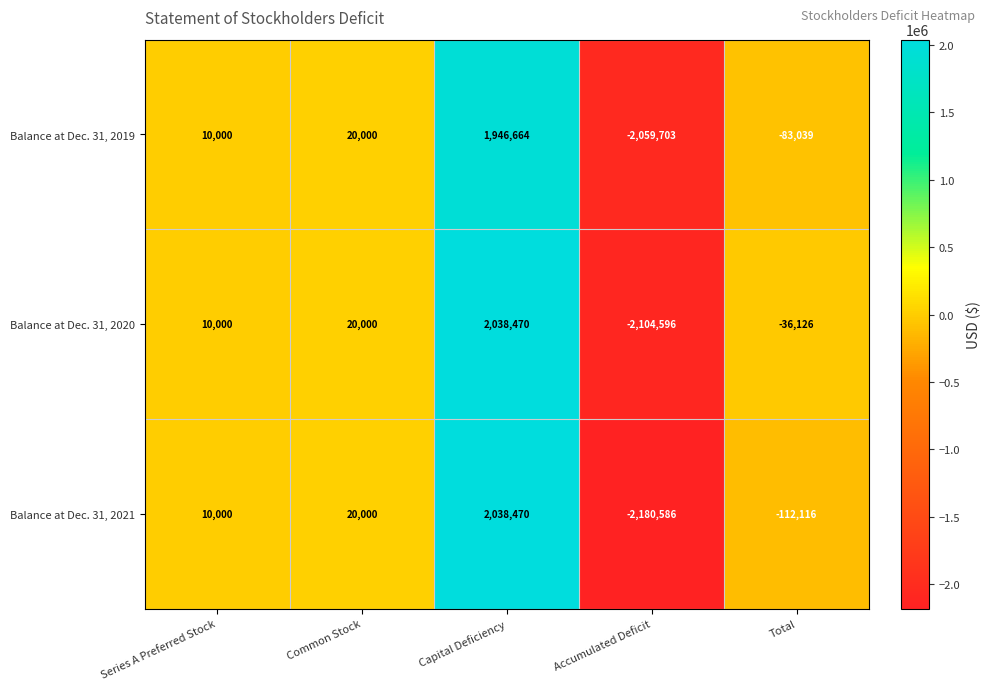

Rank the categories by Balance at Dec. 31, 2019 value from lowest to highest.

Accumulated Deficit, Total, Series A Preferred Stock, Common Stock, Capital Deficiency